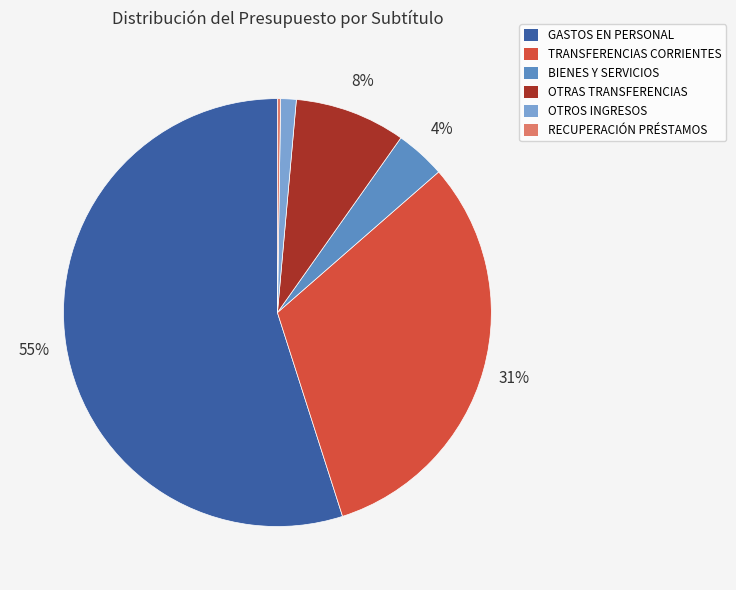

To the nearest percent, what is the average slice percentage?

17%